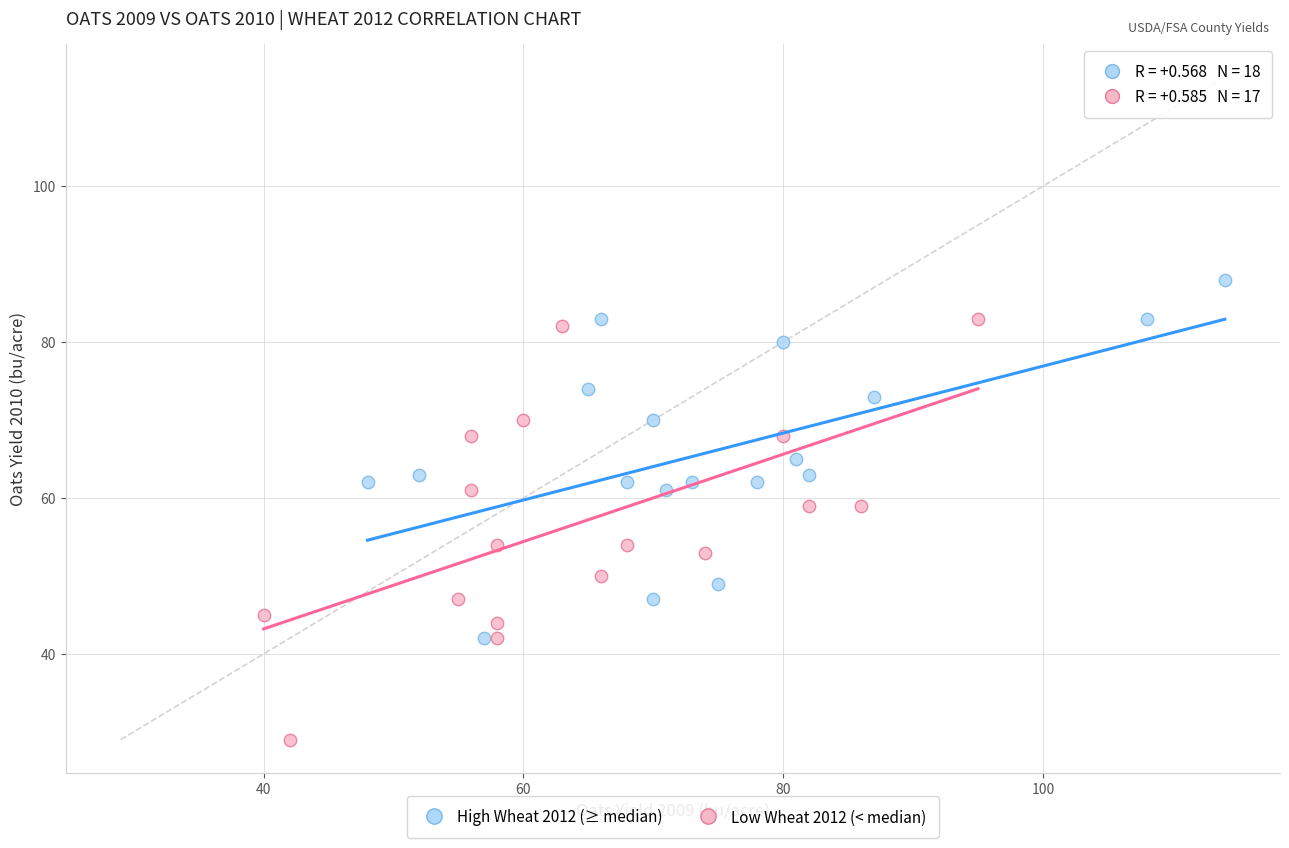

Which series contains the lowest Y value?

Low Wheat 2012 (< median)